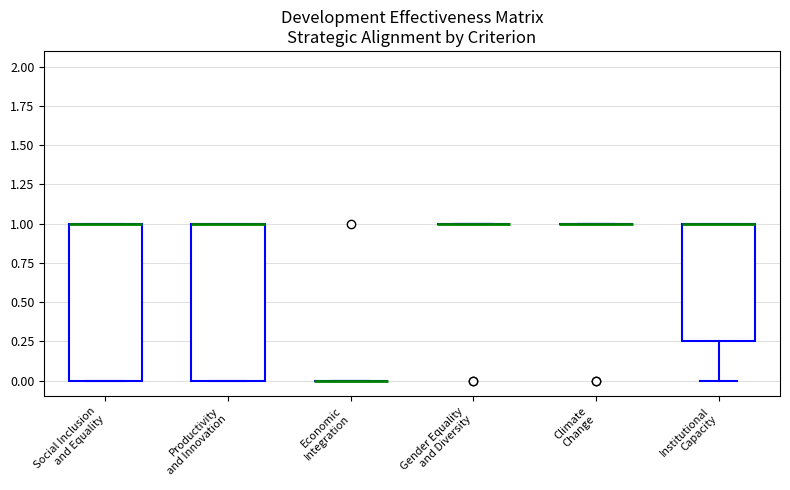

Where is the upper edge of the box for Social Inclusion and Equality on the y-axis? The values are not printed on the chart, so give them approximately, as read against the axis.

1.00